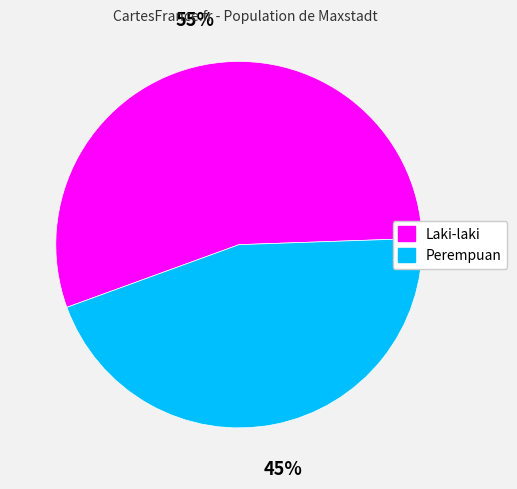

Is the sum of Laki-laki and Perempuan greater than half?

Yes